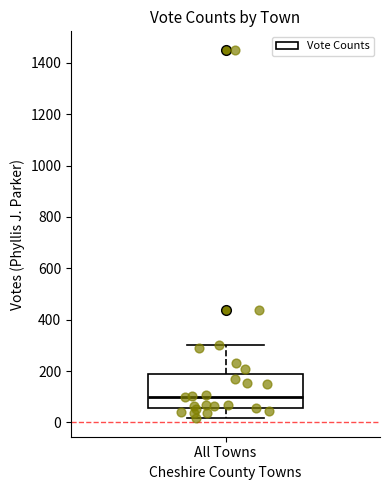

Where does the upper whisker of the box for All Towns end on the y-axis? The values are not printed on the chart, so give them approximately, as read against the axis.

300